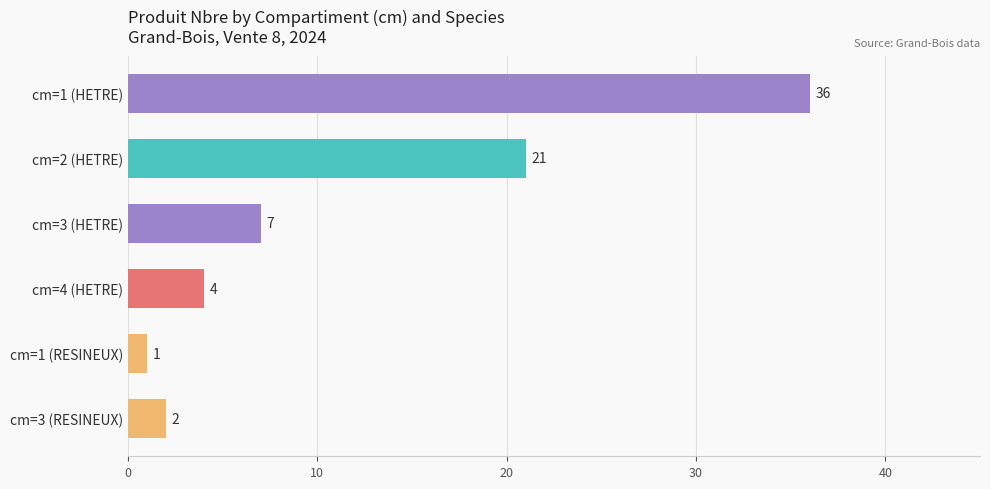

What is the maximum value shown in the chart?

36